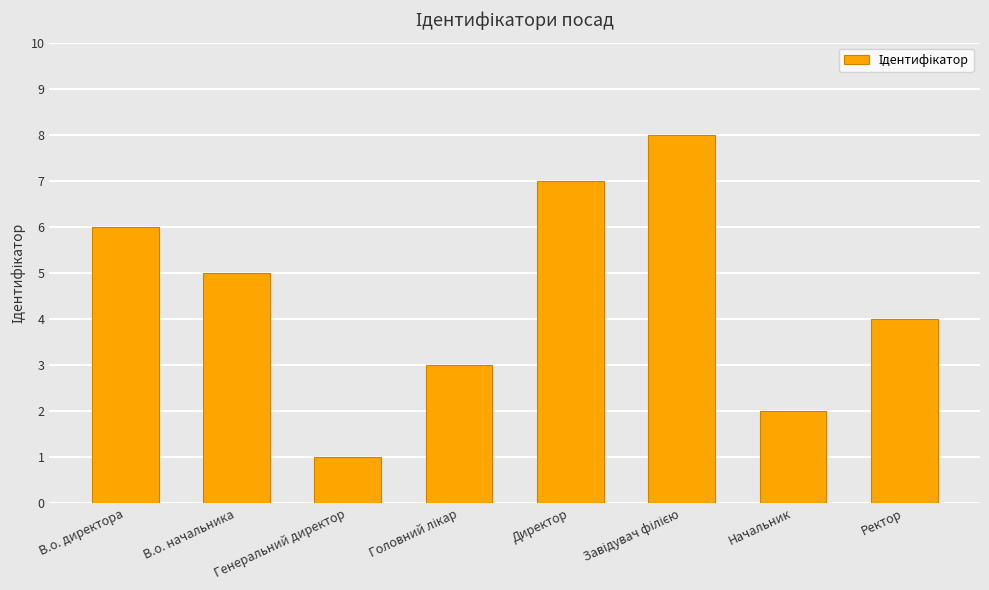

What is the approximate value at Генеральний директор?

1